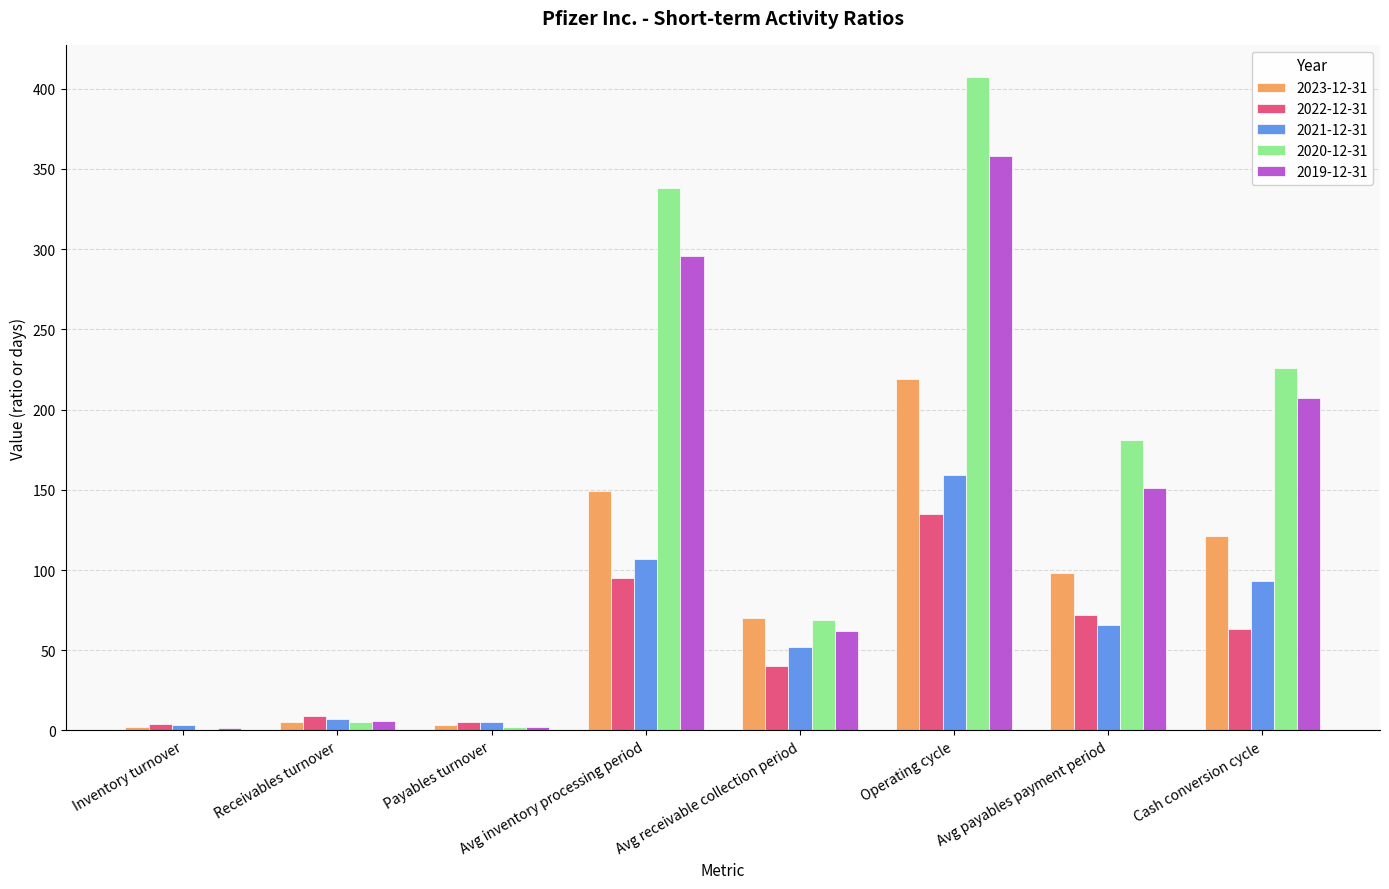

Which category has the highest value across all series?

Operating cycle